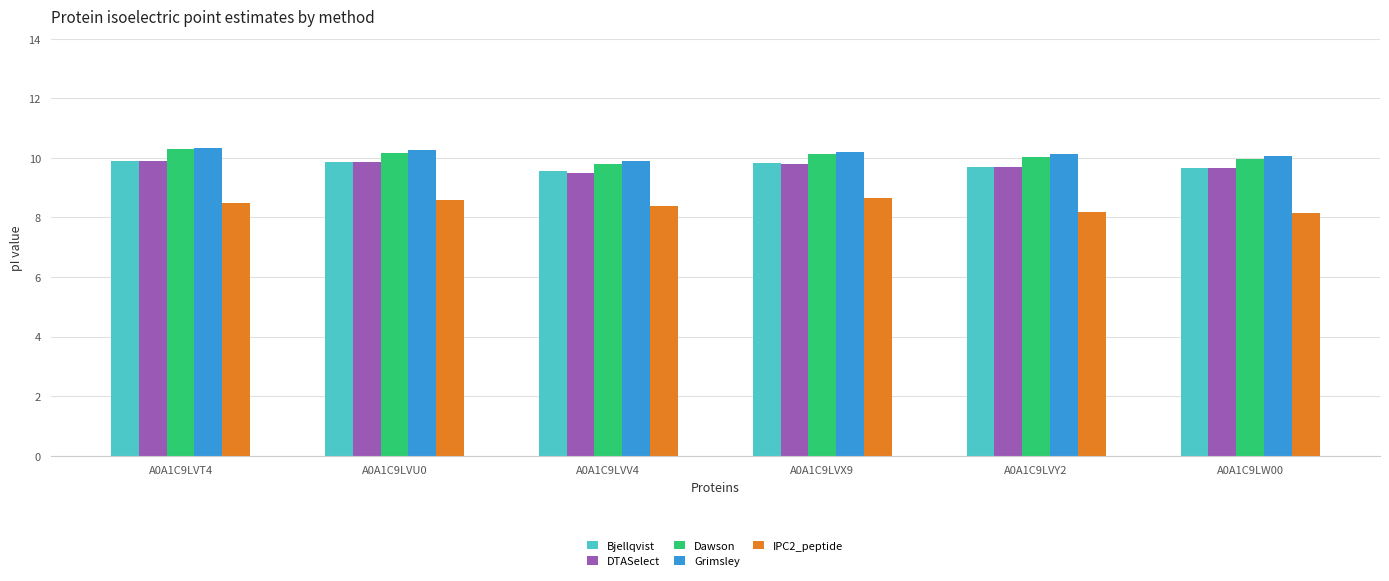

Is it true that Dawson equals 6.4 at A0A1C9LVY2?

False